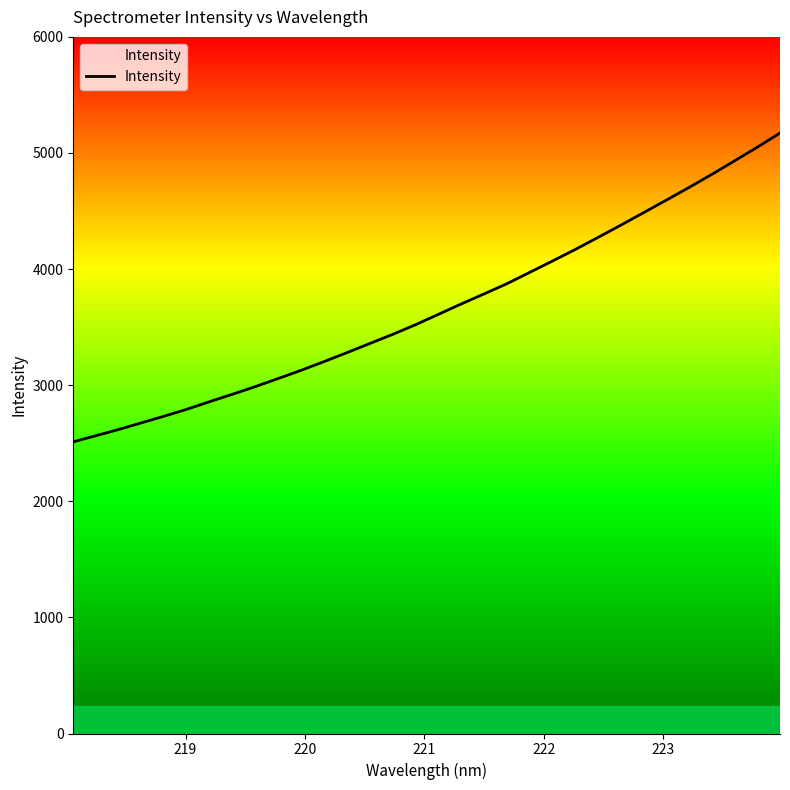

What is the smallest value displayed?

2511.9